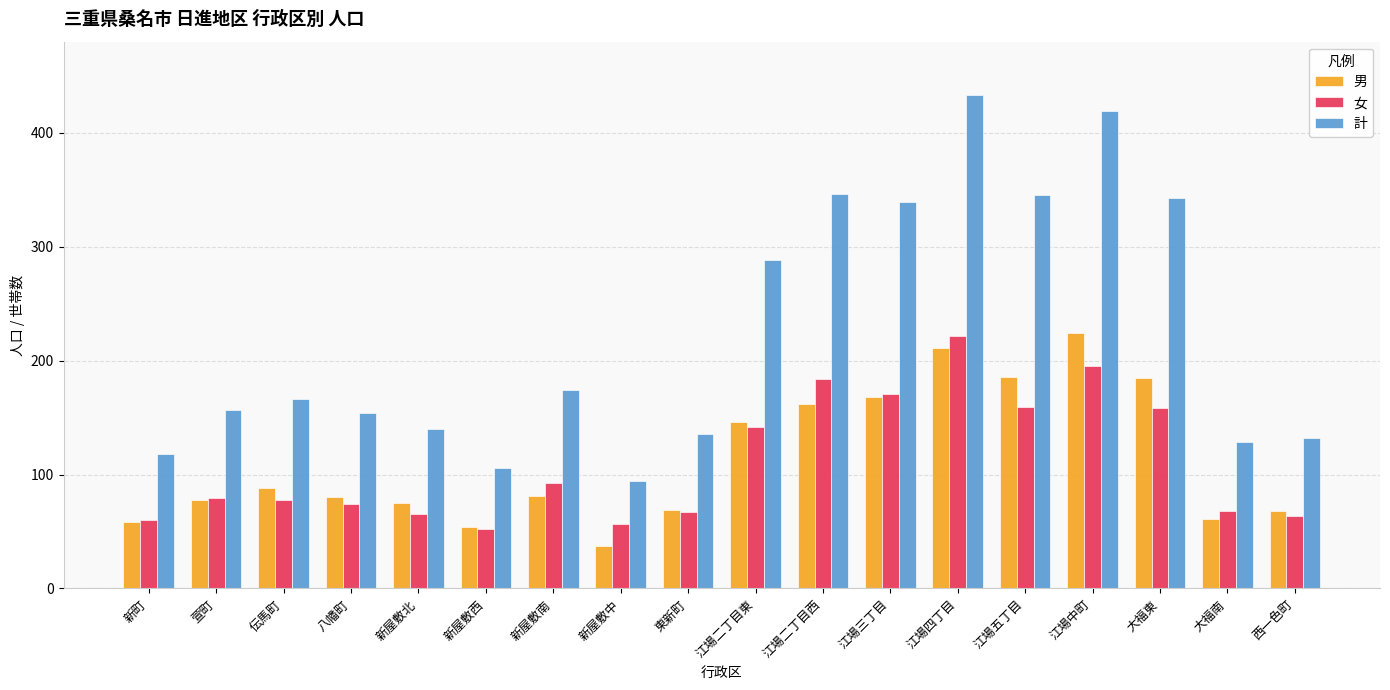

What is the label of the 11th bar from the left?

江場二丁目西